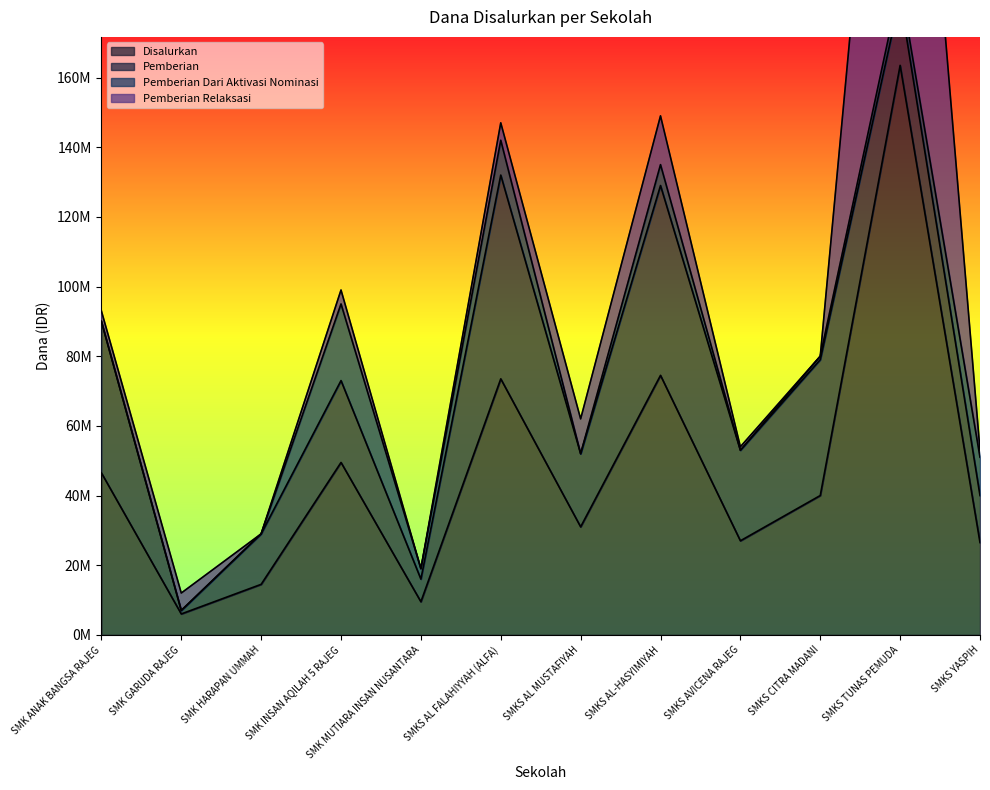

Is the value of Disalurkan at SMKS CITRA MADANI greater than the value of Pemberian at SMKS AL MUSTAFIYAH?

Yes